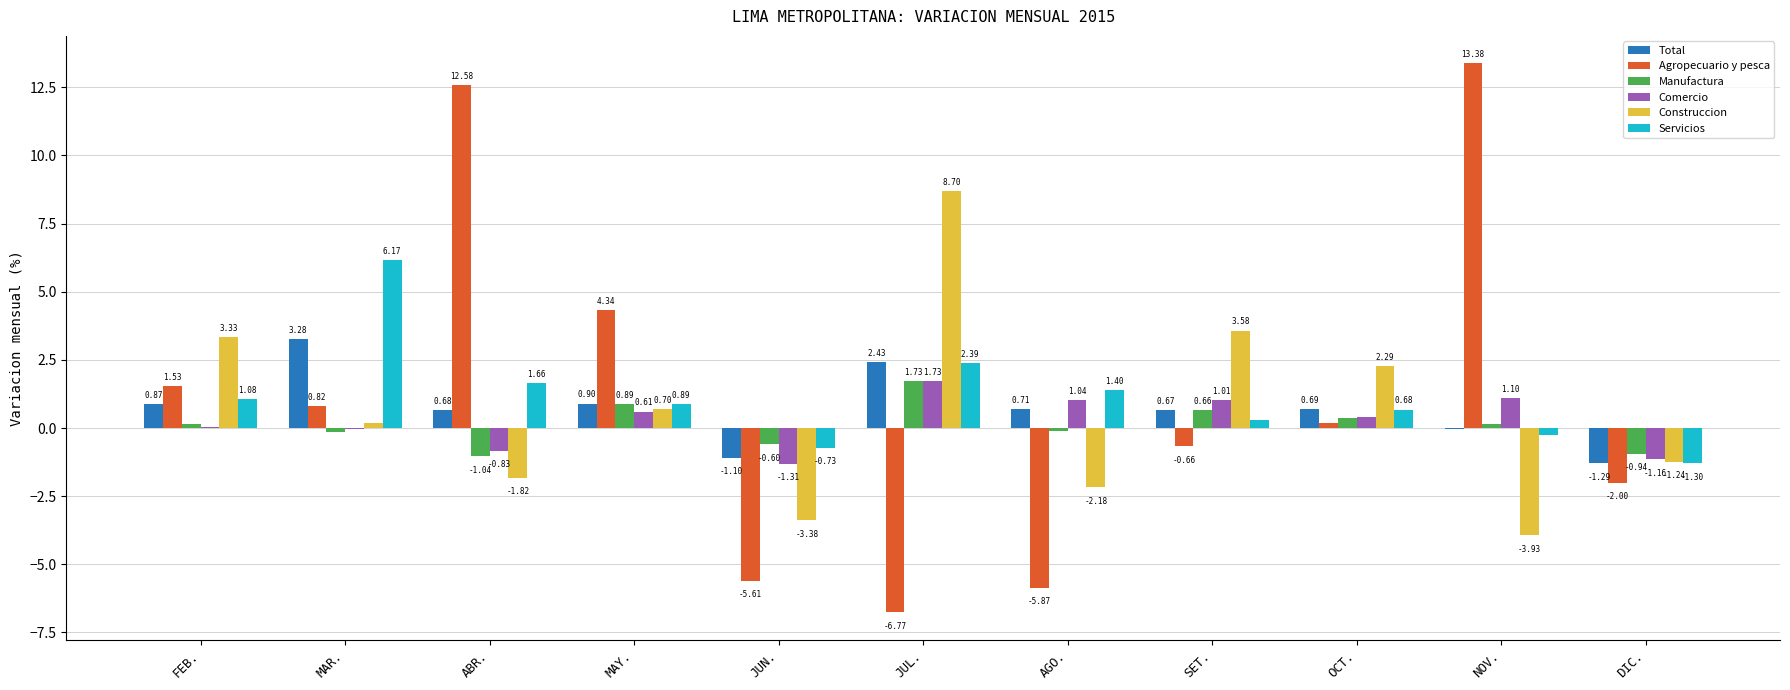

Where does the Agropecuario y pesca series first go above 0?

FEB.